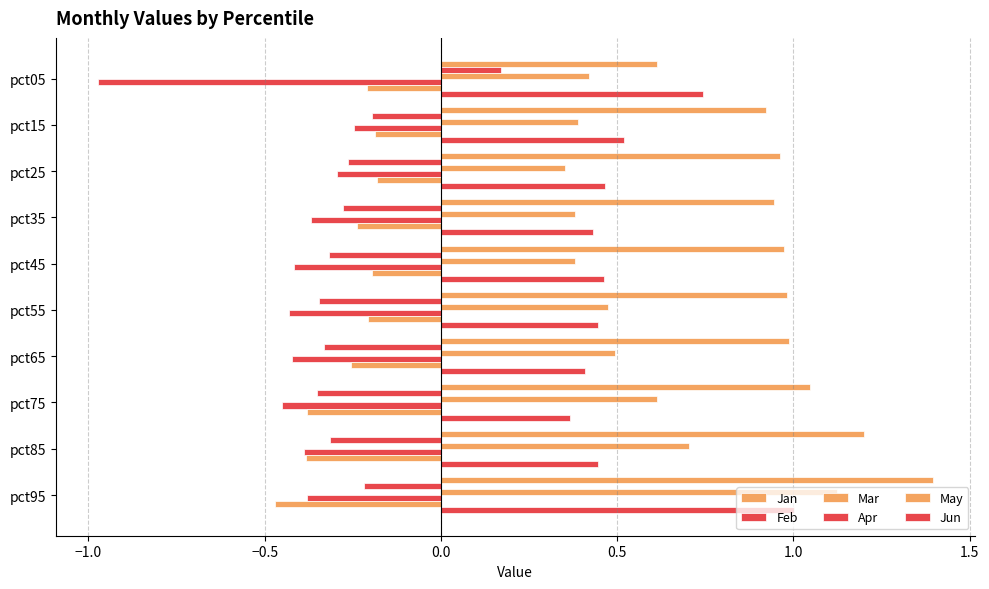

How many data points in Feb are above 0?

1